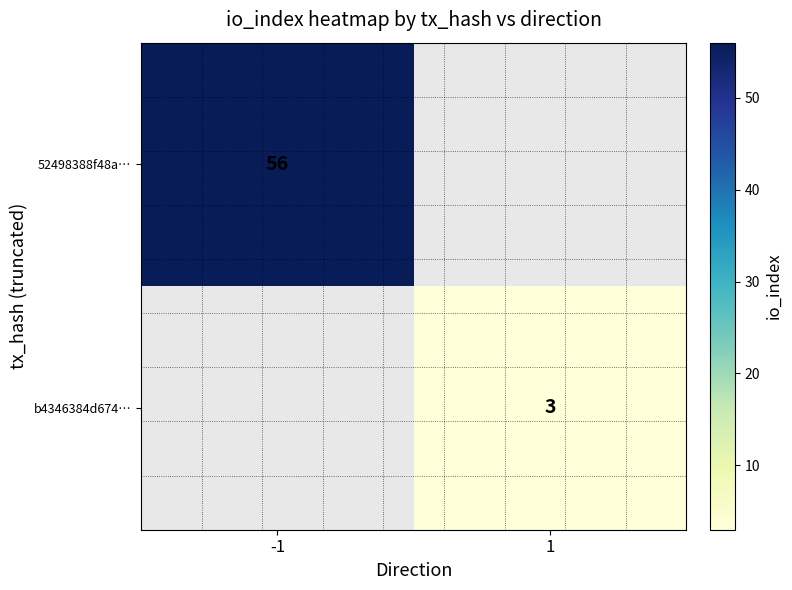

Is it true that 52498388f48a… equals 33 at -1?

False